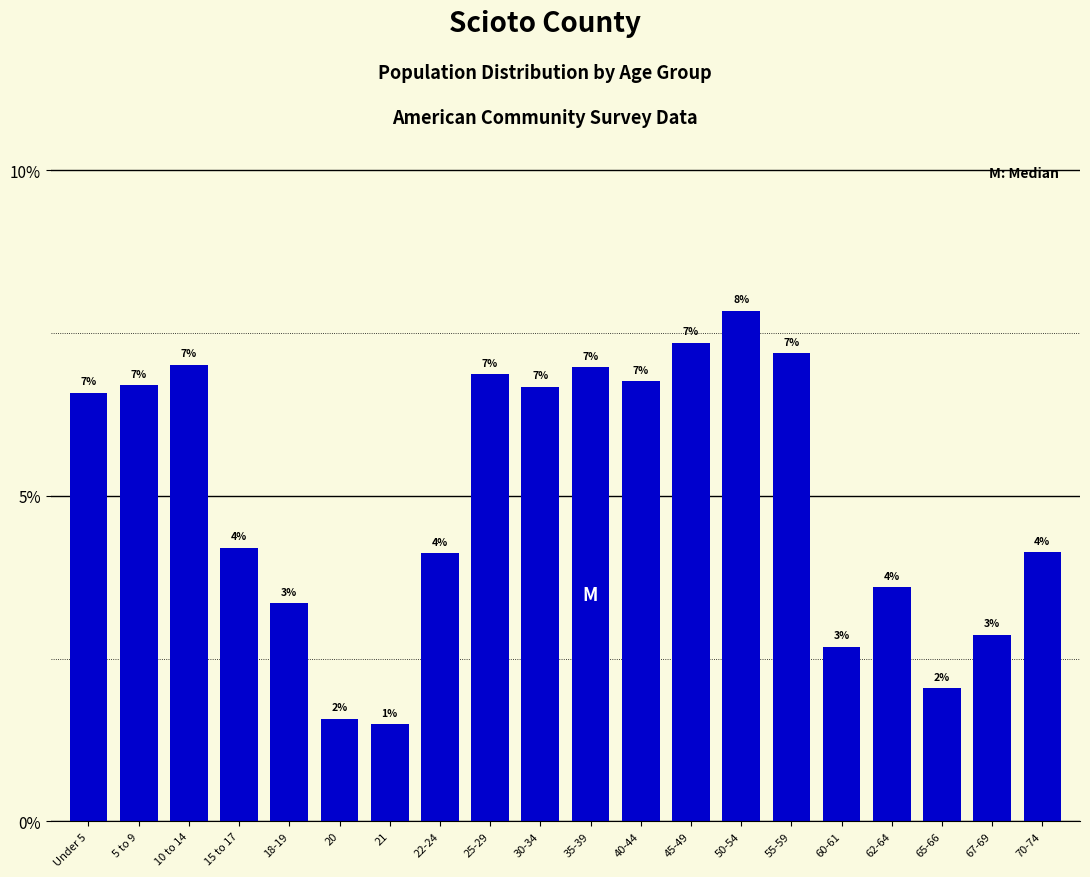

What value does the data have at 5 to 9?

6.7